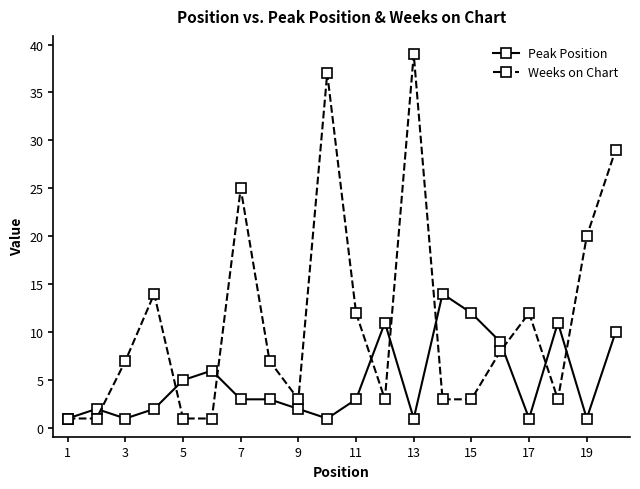

What is the highest value of the Weeks on Chart series?

39